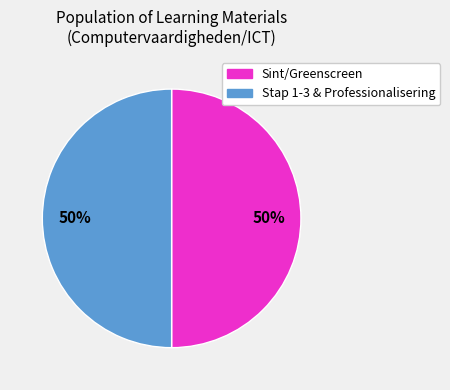

To the nearest percent, what is the average slice percentage?

50%